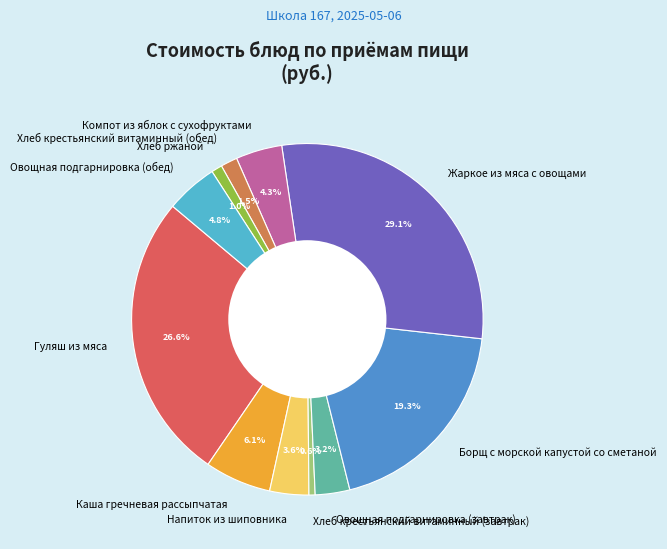

Is there a majority slice in this chart?

No